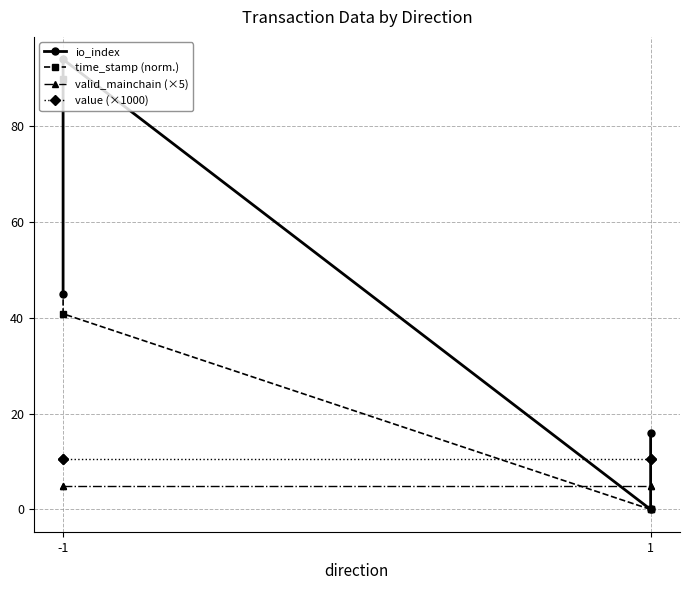

How many lines are shown in the chart?

4